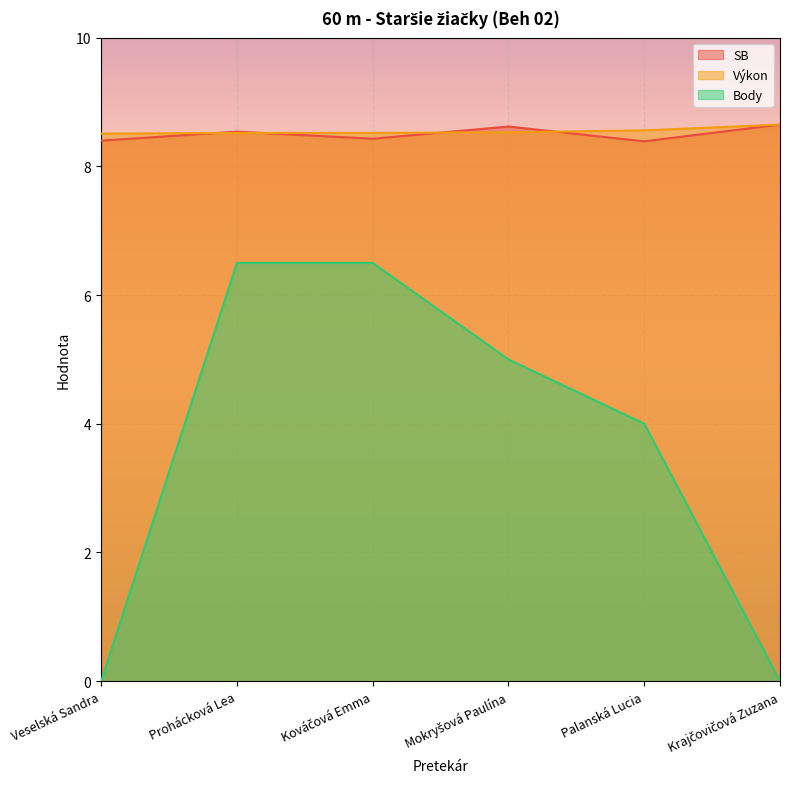

The value of Body at Palanská Lucia is 5.6. True or false?

False